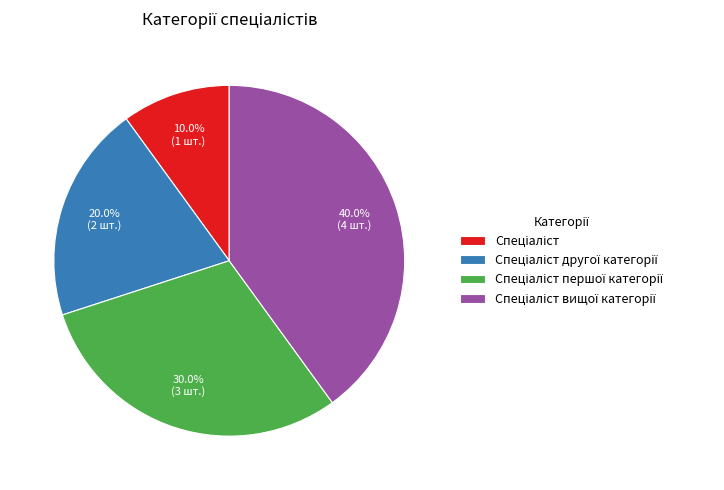

Does any single category account for the majority?

No